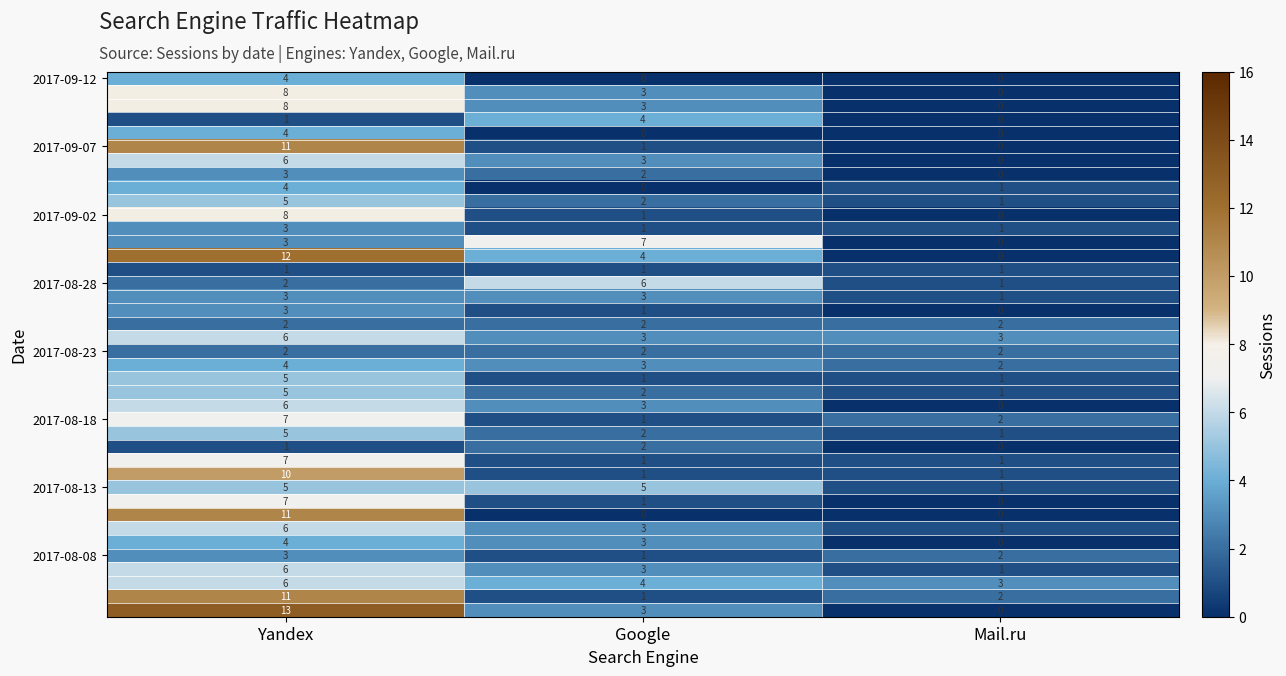

At which category is the sum across all series the highest?

Yandex